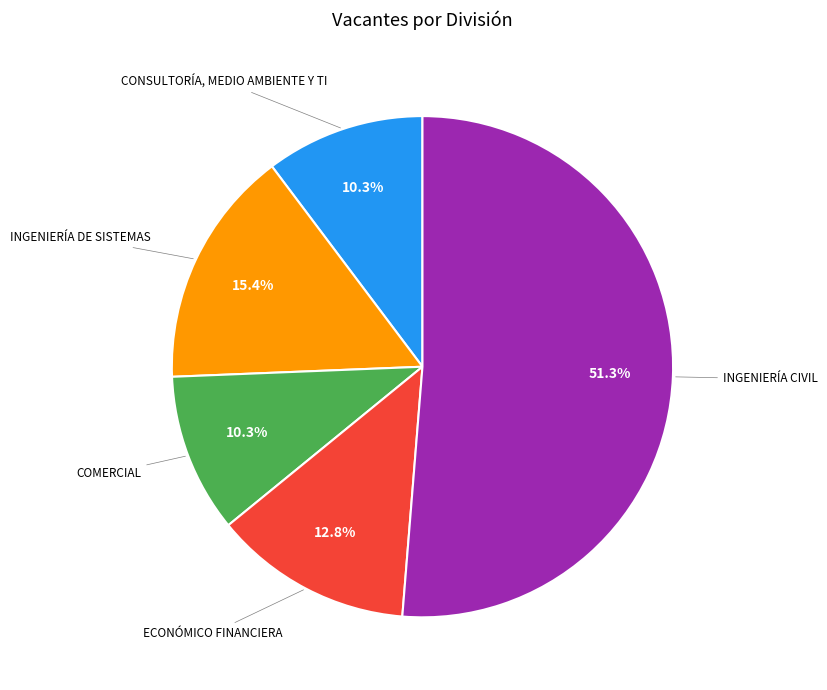

Does any single category account for the majority?

Yes